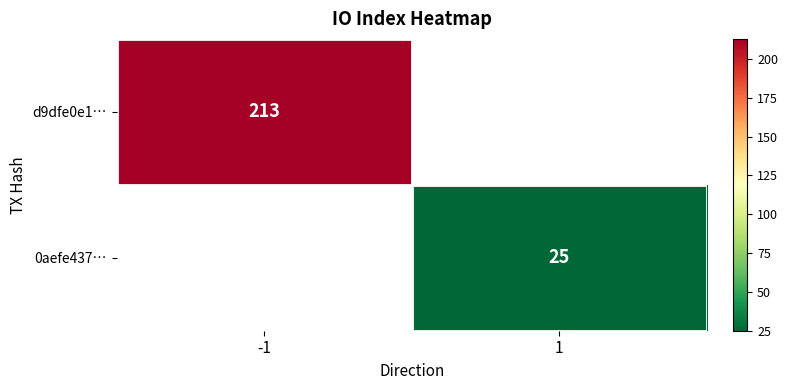

The value of d9dfe0e1… at -1 is 213. True or false?

True